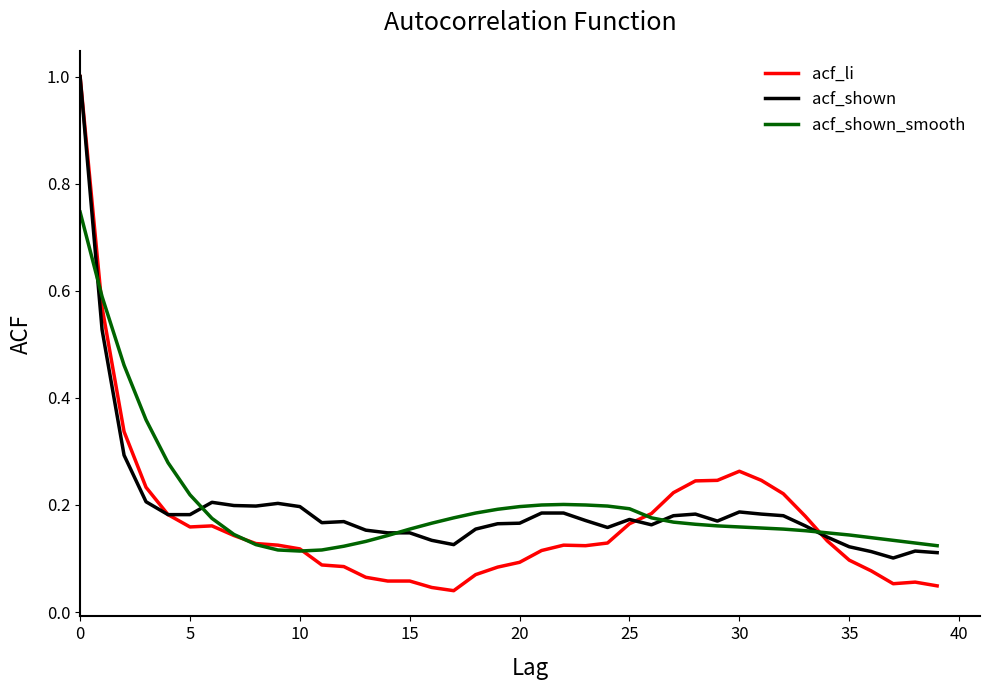

Which series has the widest spread of values?

acf_li